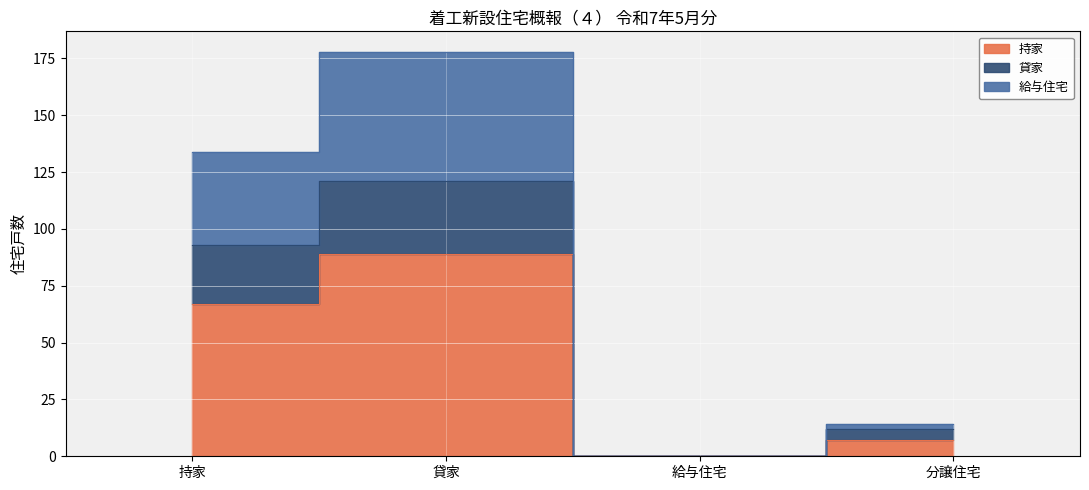

At which category does 給与住宅 reach its first local valley?

給与住宅